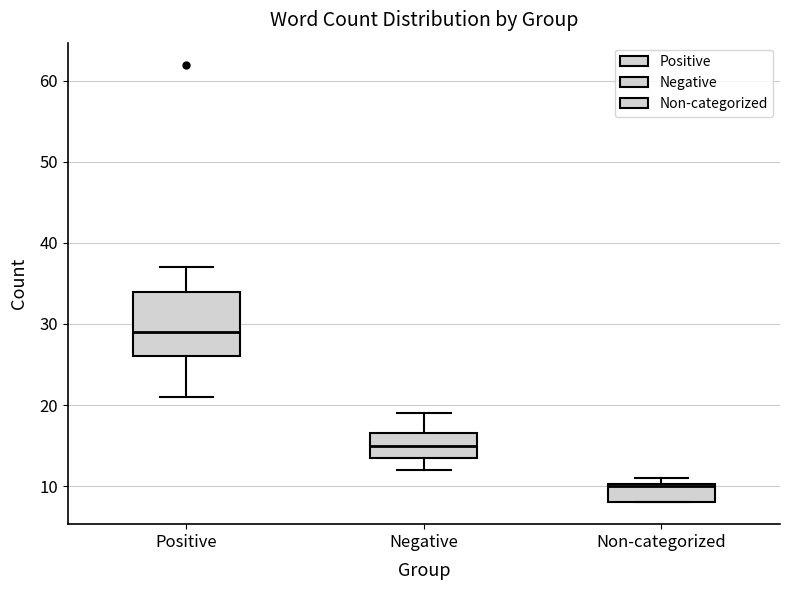

Reading left to right, read every box against the y-axis: the position of its median line, the range the box covers, and the ends of its whiskers. The values are not printed on the chart, so give them approximately, as read against the axis.

Positive: median 29, box 26 to 34, whiskers 21 to 37
Negative: median 15, box 14 to 17, whiskers 12 to 19
Non-categorized: median 10, box 8 to 10, whiskers 8 to 11